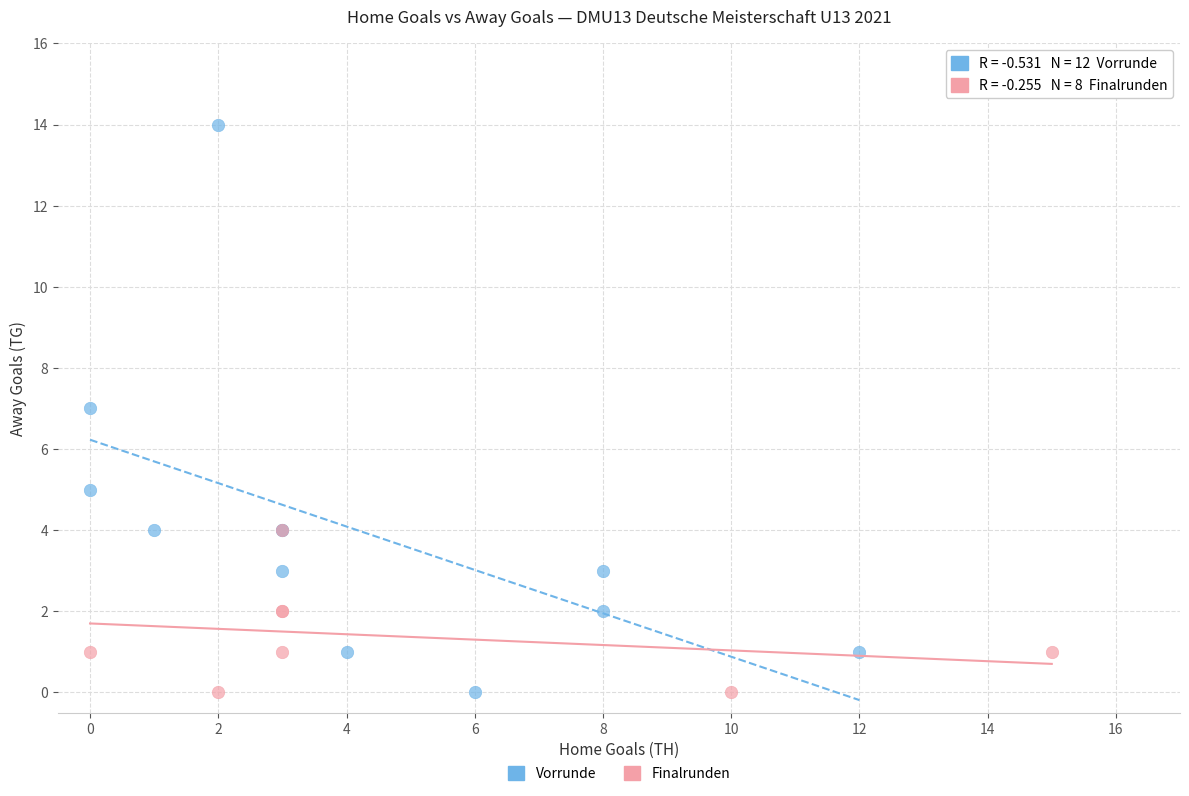

What are all the series names shown in the legend?

Vorrunde, Finalrunden